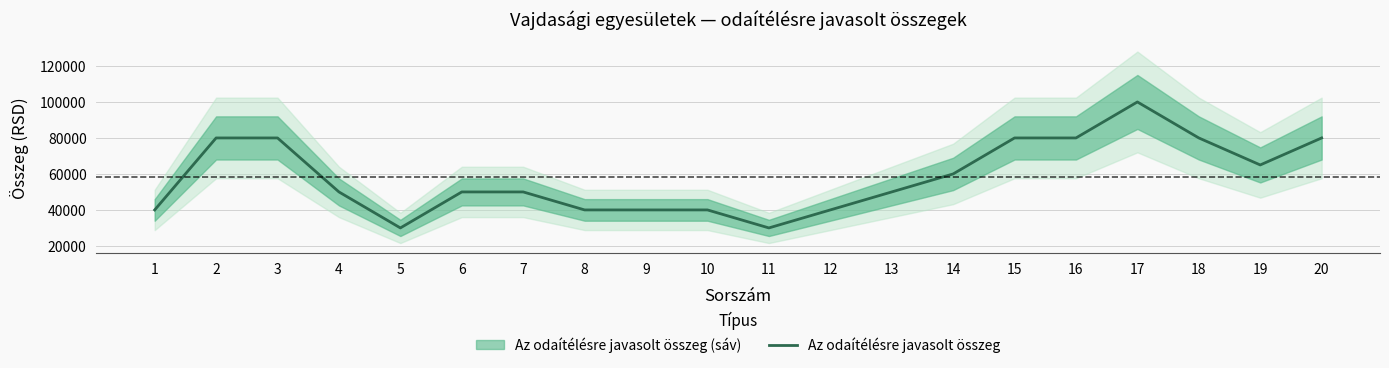

Reading left to right, list all the values displayed in this chart.

1=40000	2=80000	3=80000	4=50000	5=30000	6=50000	7=50000	8=40000	9=40000	10=40000	11=30000	12=40000	13=50000	14=60000	15=80000	16=80000	17=100000	18=80000	19=65000	20=80000